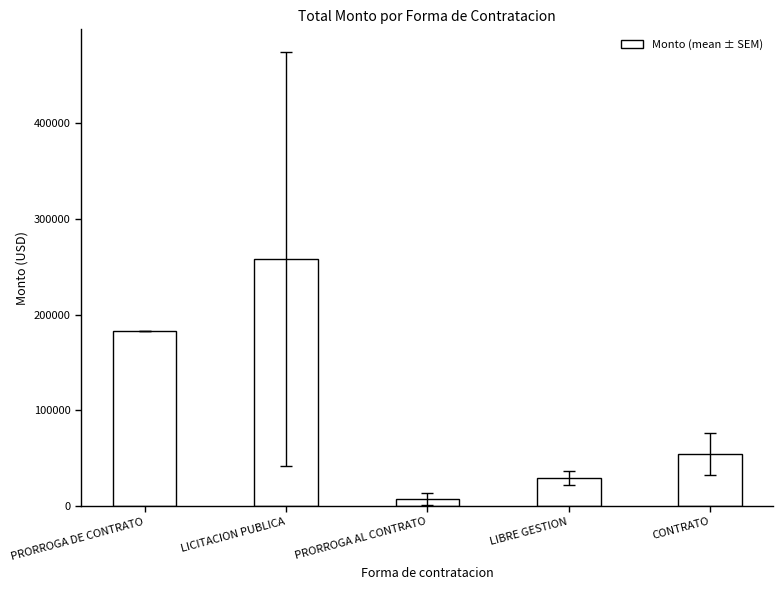

True or false: the data shows 257756.8 at LICITACION PUBLICA.

True